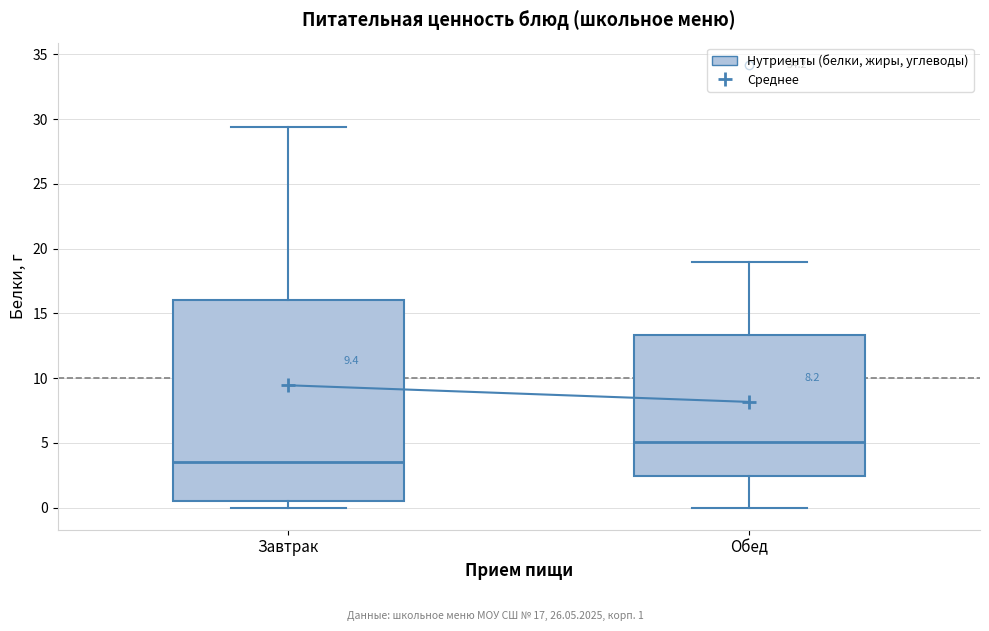

Which box has the highest median line?

Обед